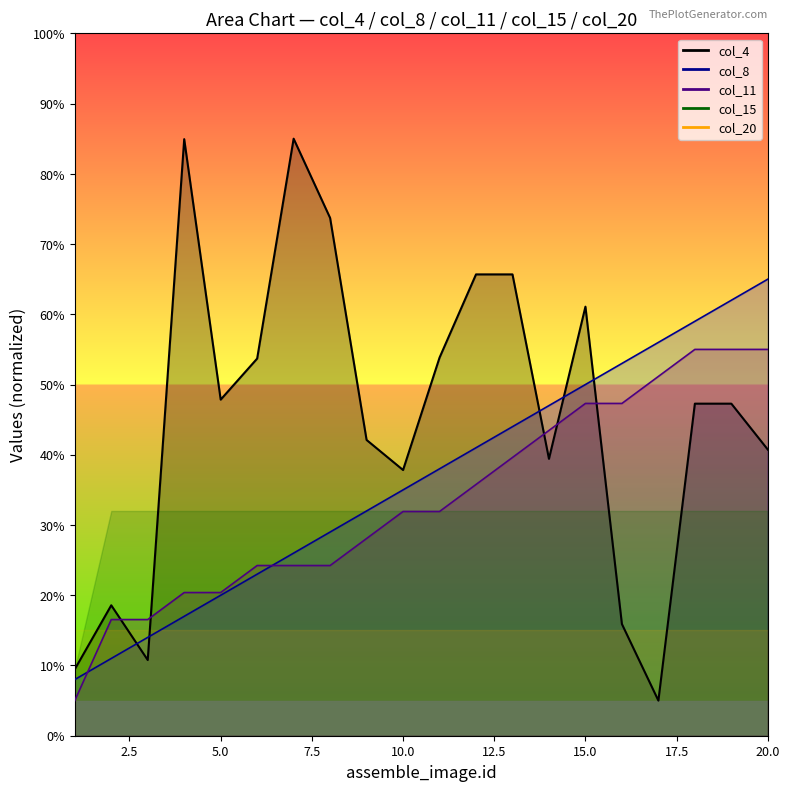

How many data points in col_4 are less than 47?

9